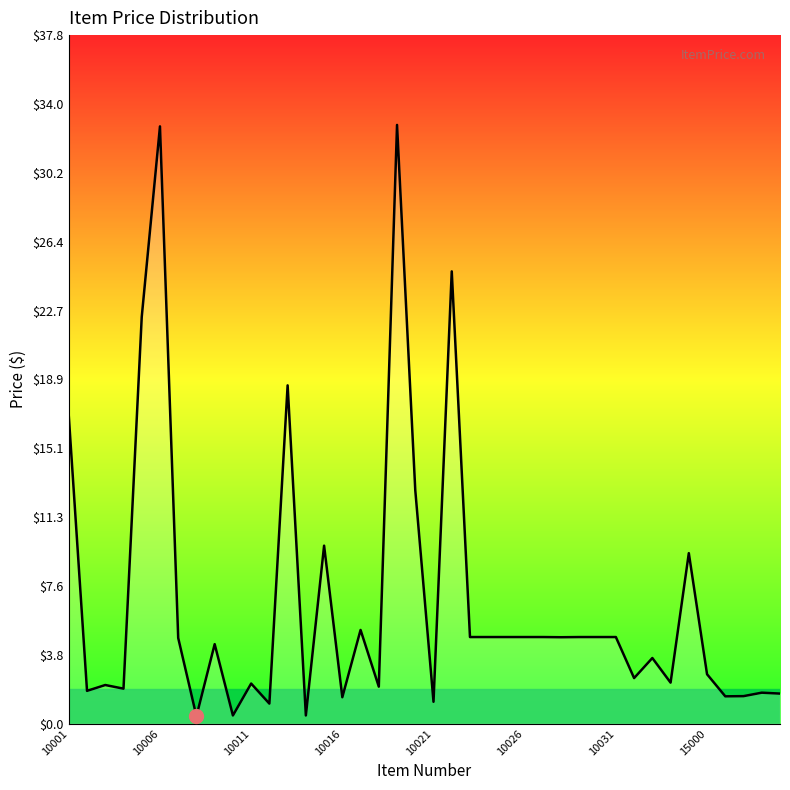

What is the difference between the maximum and minimum values?

32.4